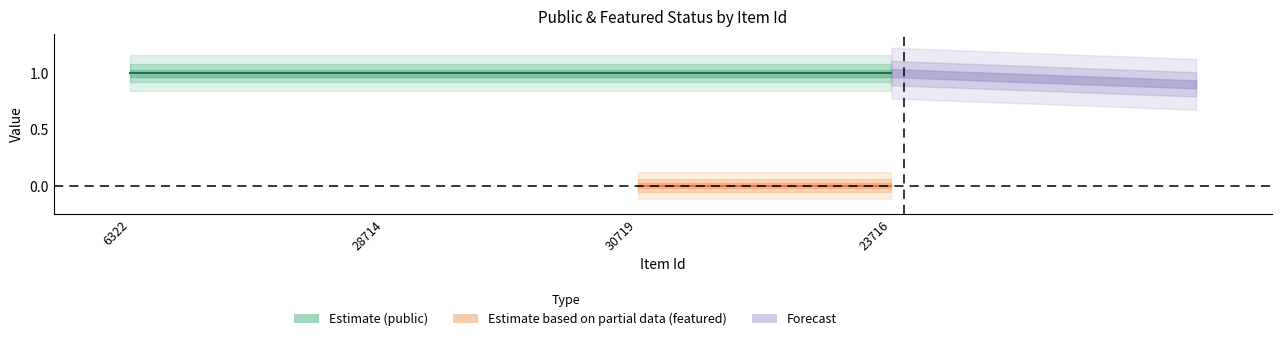

Is this an area chart (filled region under the line)?

No